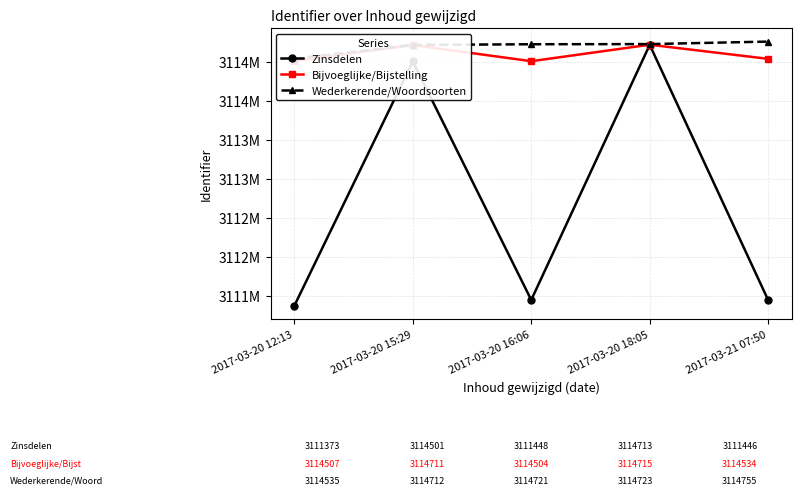

Which series has the largest total across all categories?

Wederkerende/Woordsoorten